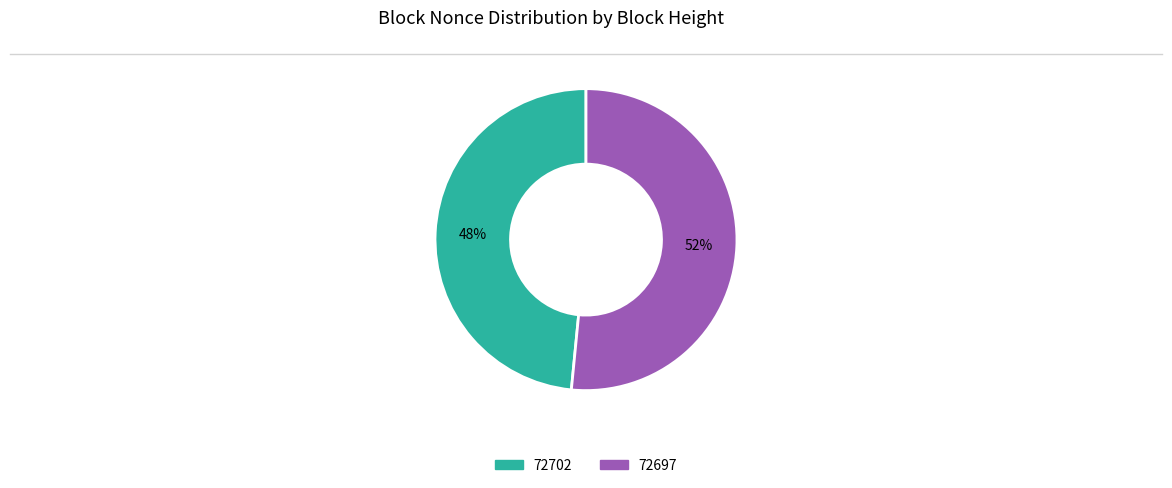

To the nearest percent, what is the average slice percentage?

50%